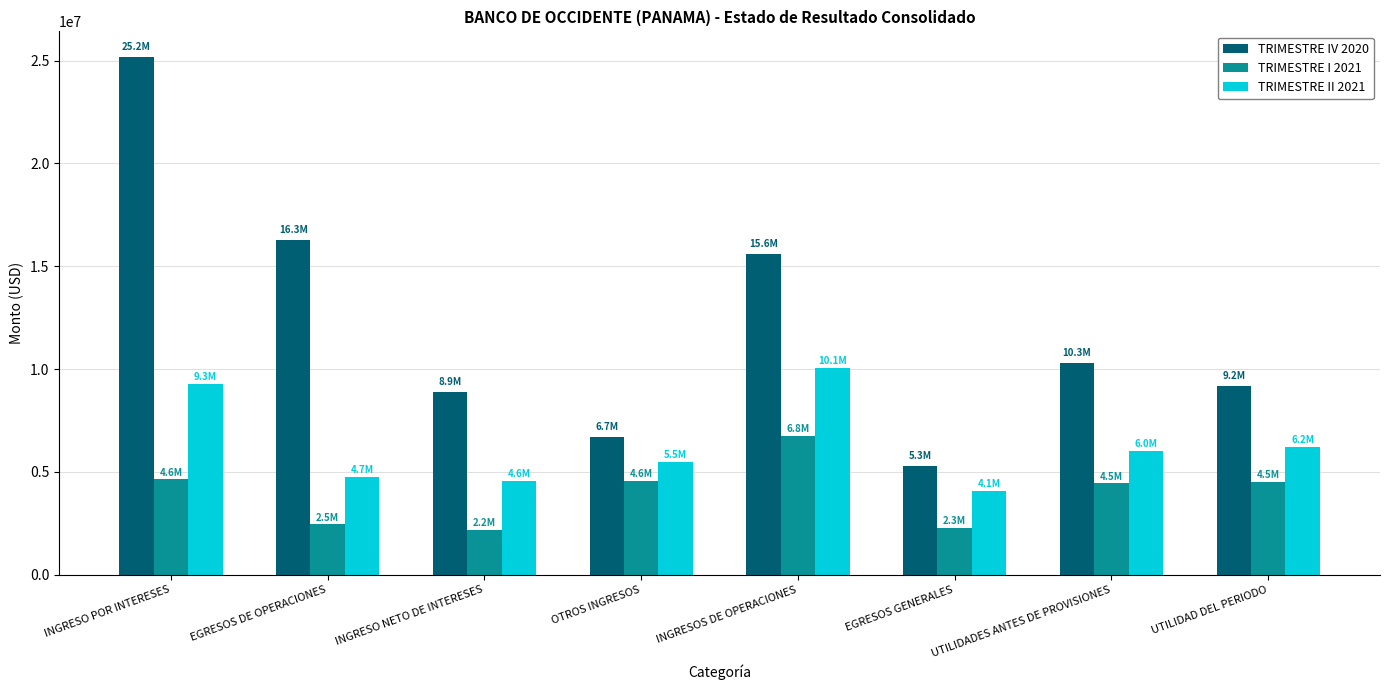

Is it true that TRIMESTRE II 2021 equals 5503020.5 at OTROS INGRESOS?

True